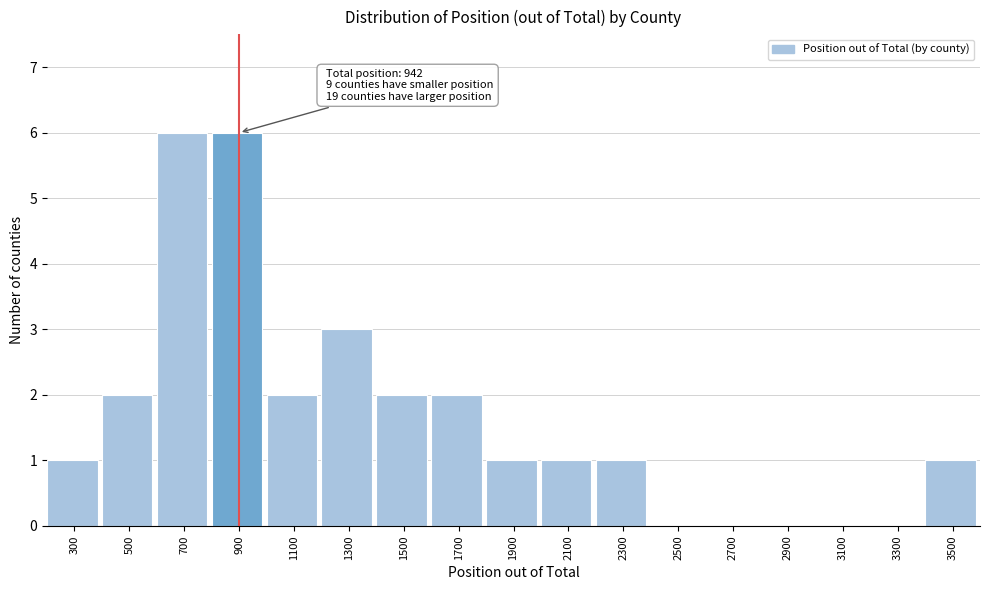

Reading left to right, extract all data points from this chart.

300=1	500=2	700=6	900=6	1100=2	1300=3	1500=2	1700=2	1900=1	2100=1	2300=1	2500=0	2700=0	2900=0	3100=0	3300=0	3500=1